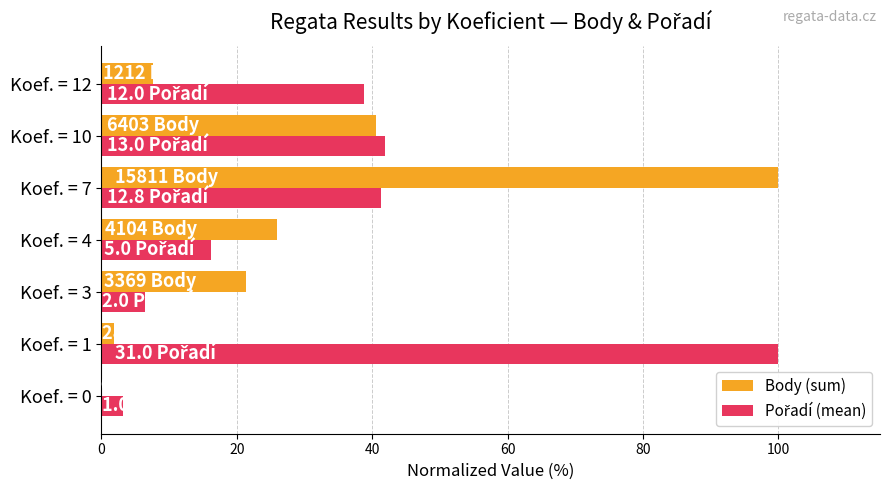

What is the greatest value displayed?

100.0